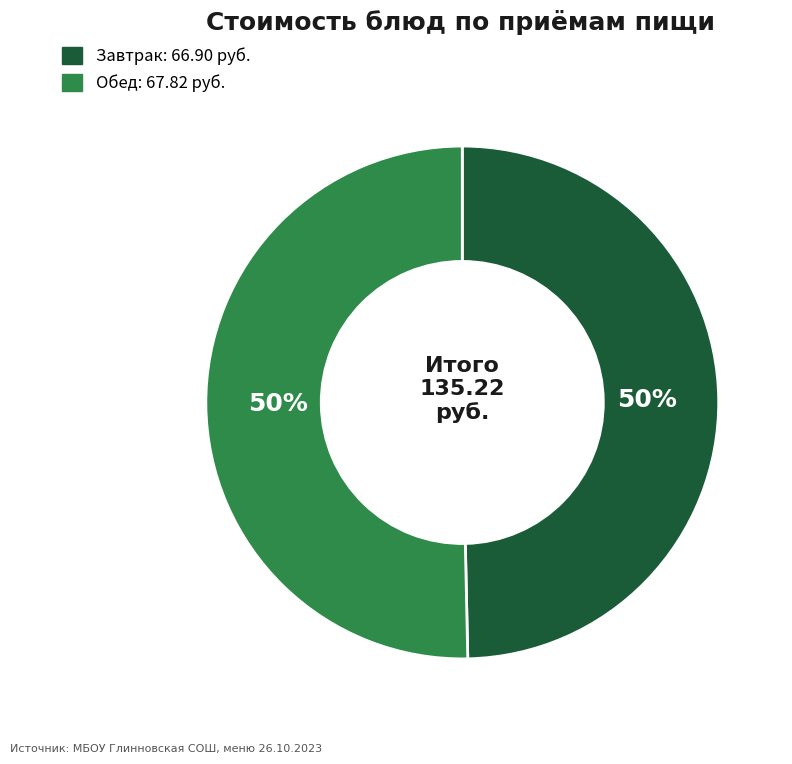

To the nearest percent, what is the average slice percentage?

50%